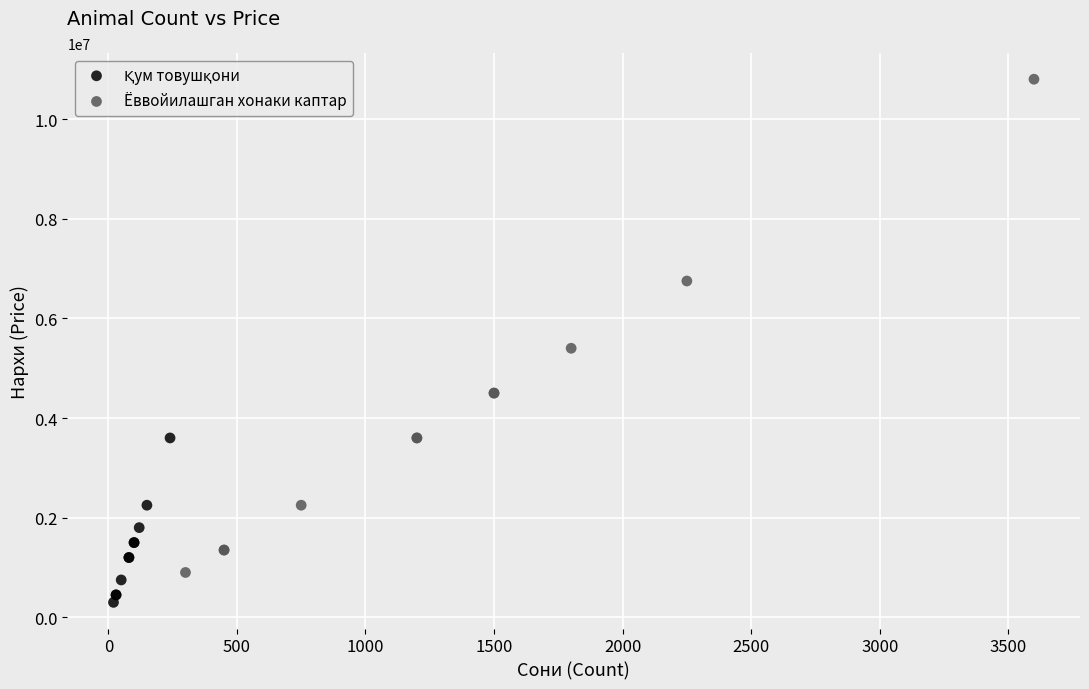

Which series has the widest spread of Y values?

Ёввойилашган хонаки каптар